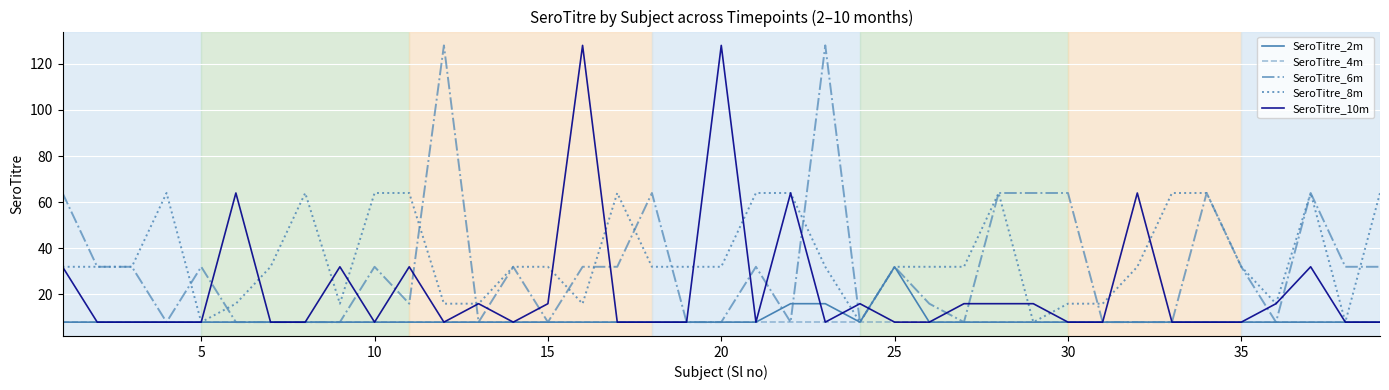

What is the maximum value shown in the chart?

128